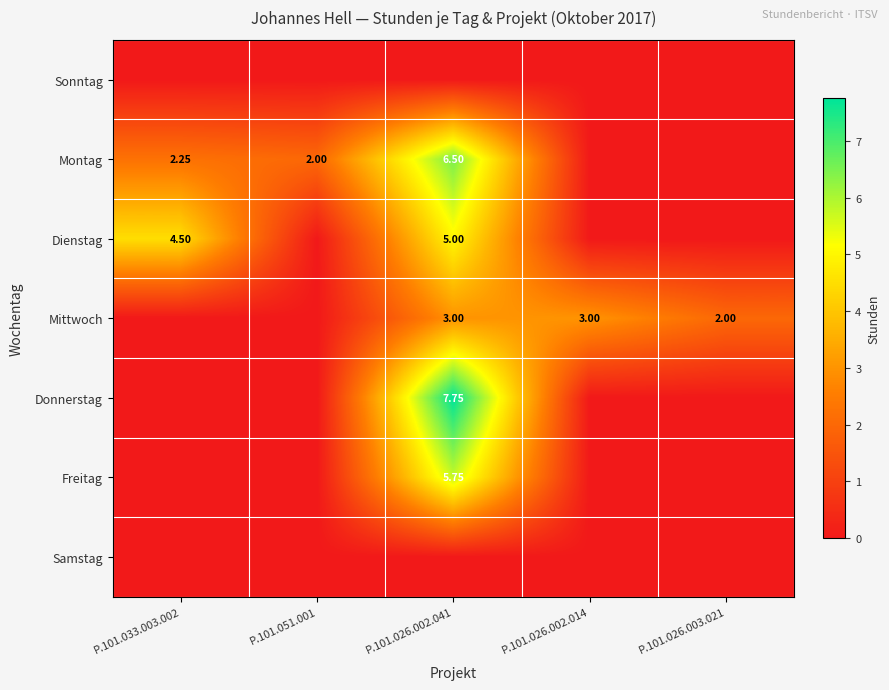

Rank the series by their maximum value, from highest to lowest.

Donnerstag, Montag, Freitag, Dienstag, Mittwoch, Sonntag, Samstag